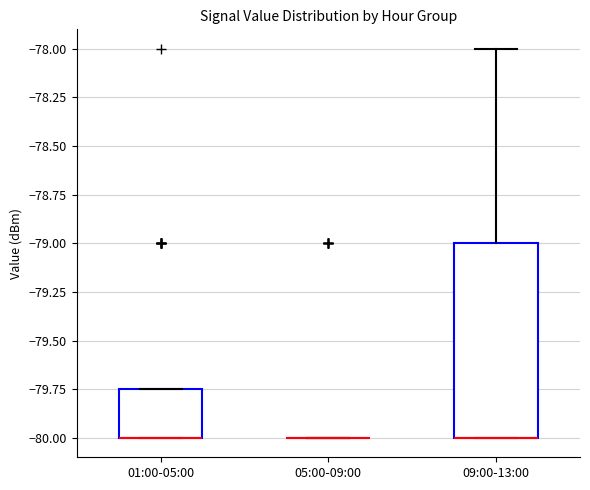

Reading left to right, transcribe this box plot: for each box, give where its median line is, the range the box spans, and where its two whiskers end, as read against the y-axis. The values are not printed on the chart, so give them approximately, as read against the axis.

01:00-05:00: median -80.00 (drawn on the box's lower edge), box -80.00 to -79.75, whiskers -80.00 to -79.75
05:00-09:00: box collapsed to a line at -80.00, whiskers -80.00 to -80.00
09:00-13:00: median -80.00 (drawn on the box's lower edge), box -80.00 to -79.00, whiskers -80.00 to -78.00